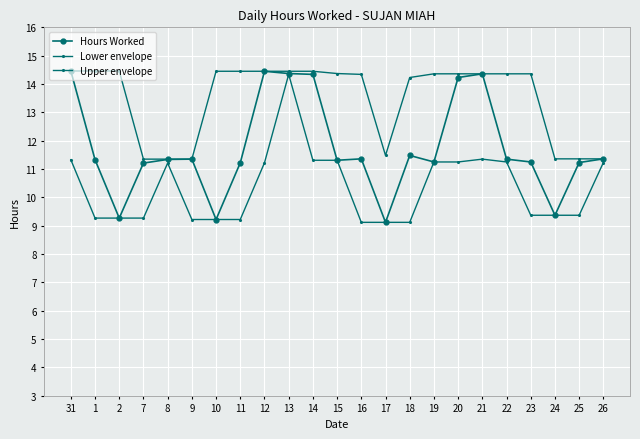

Does the chart have visible grid lines?

Yes